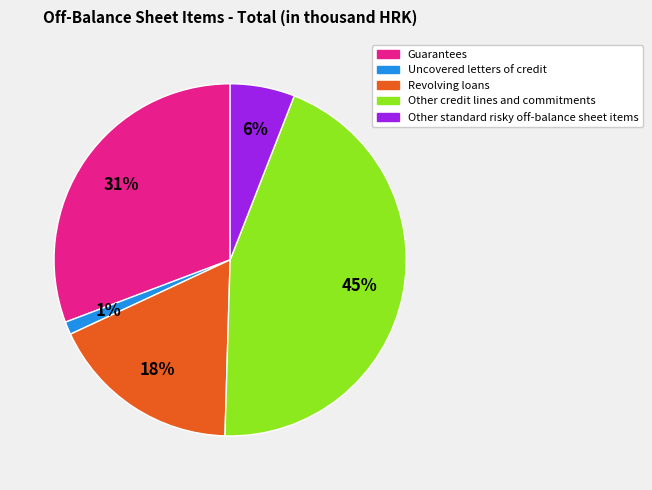

To the nearest percent, what is the difference between the Guarantees and Revolving loans slice percentages?

13%